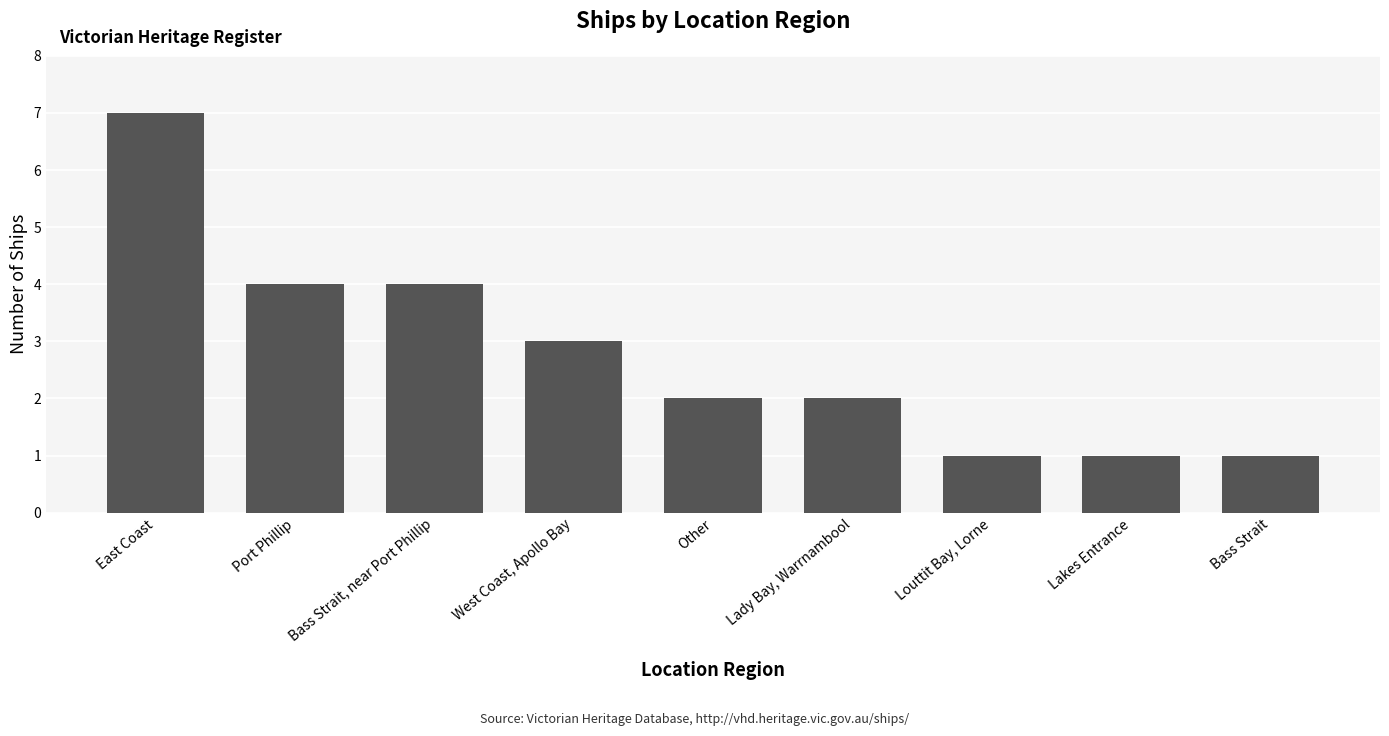

What is the label of the 4th bar from the right?

Lady Bay, Warrnambool